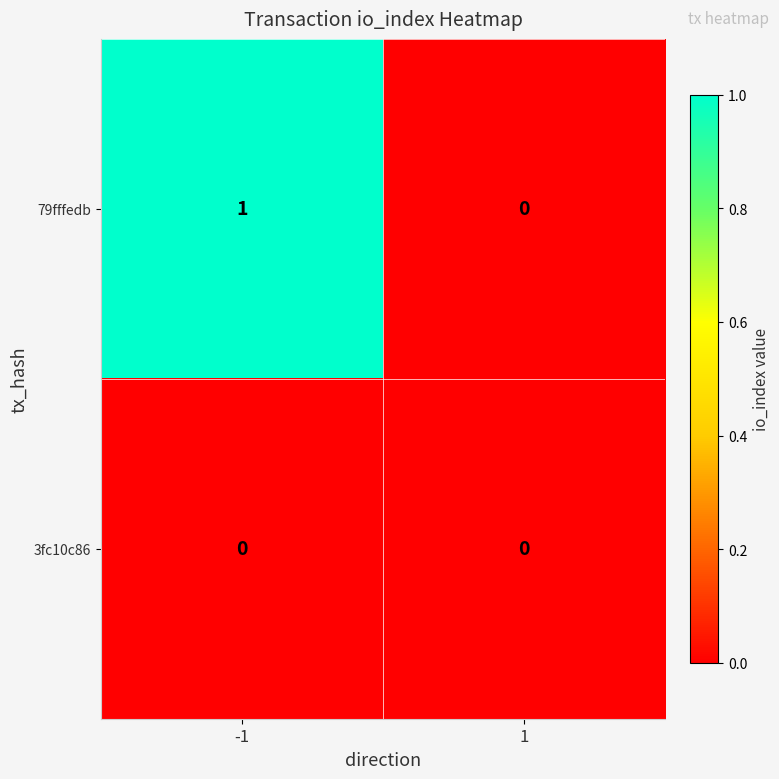

The value of 79fffedb at -1 is 1. True or false?

True